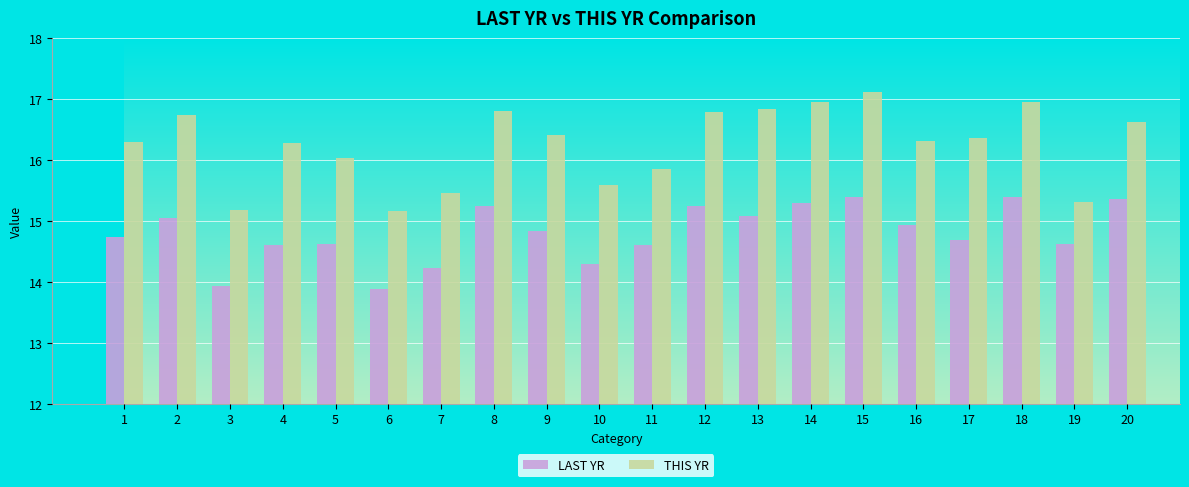

What is the minimum value for THIS YR?

15.2